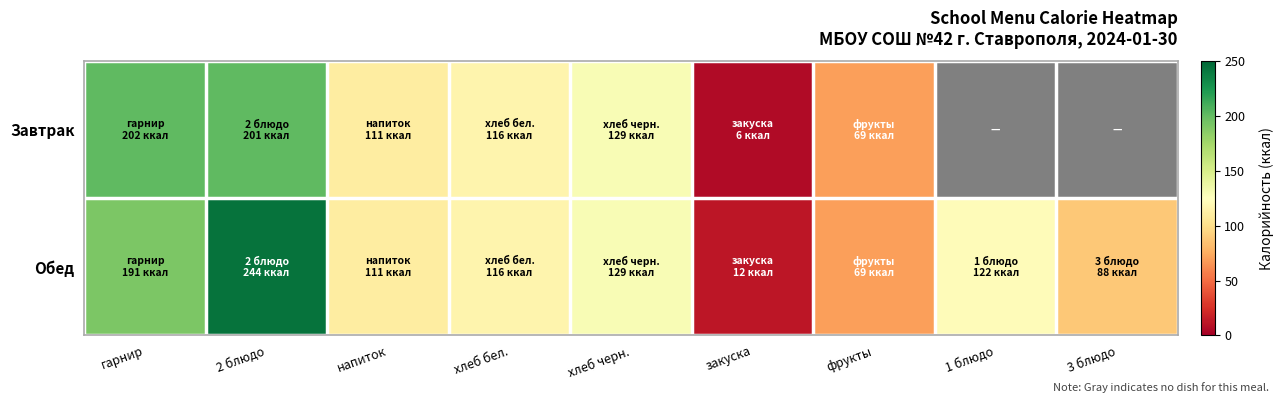

Rank the series by their maximum value, from lowest to highest.

Завтрак, Обед